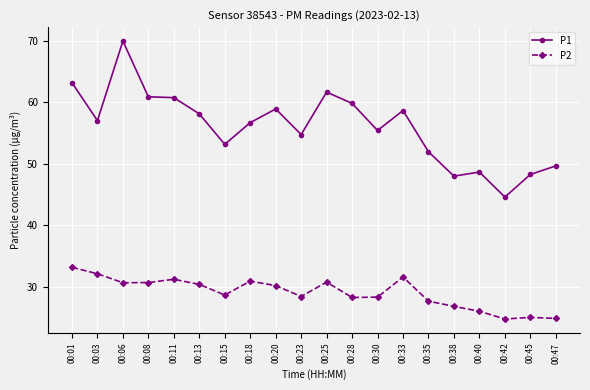

How many values in the P1 series are below 57?

10